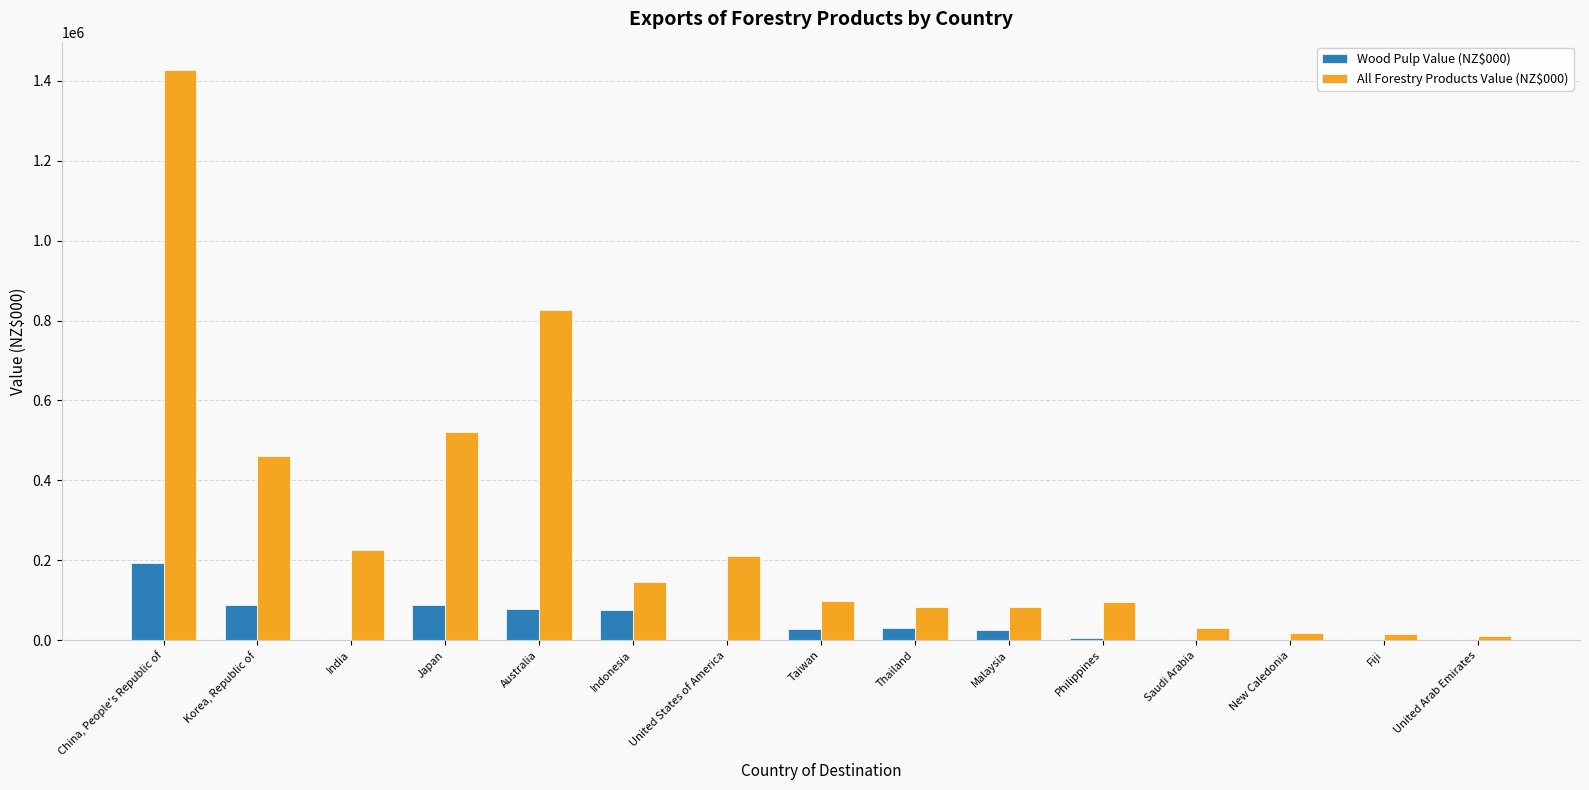

What is the greatest value displayed?

1427059